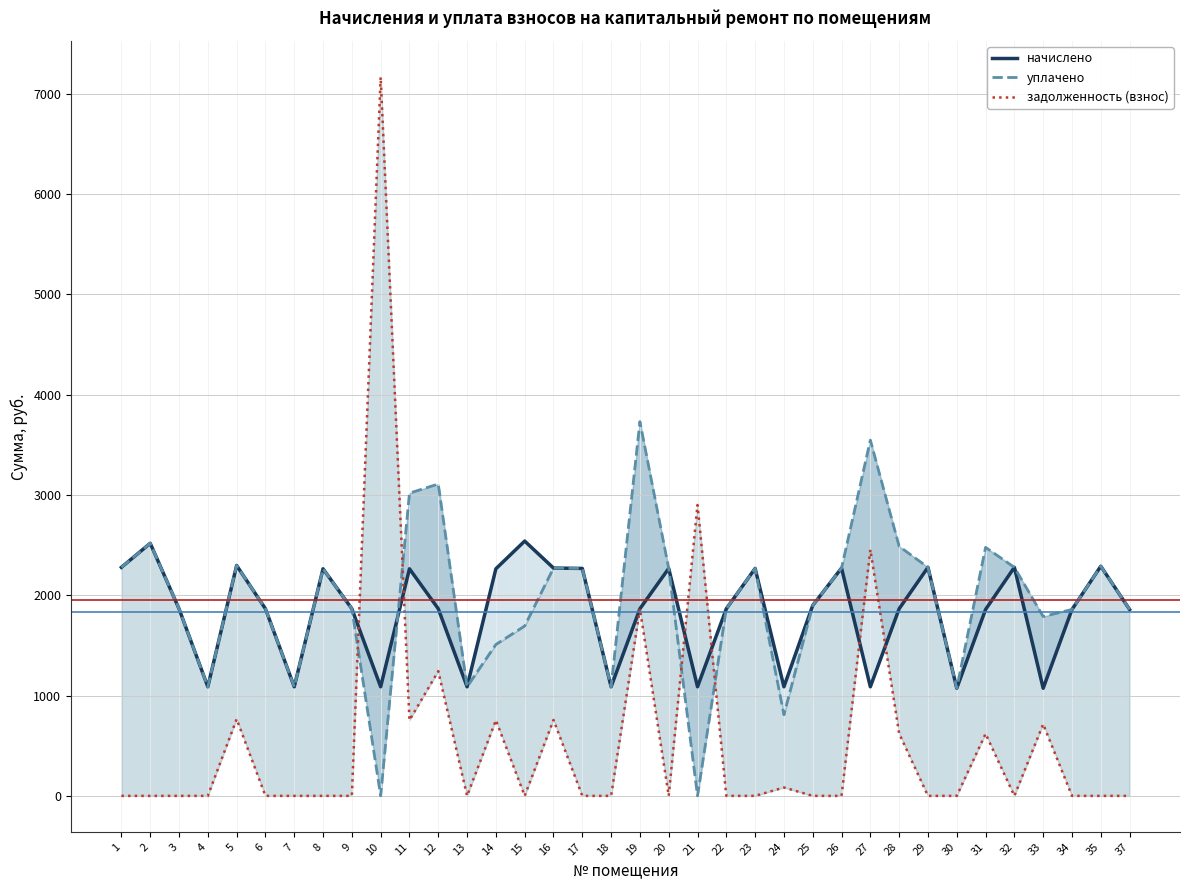

Where is the first local maximum for задолженность (взнос)?

5